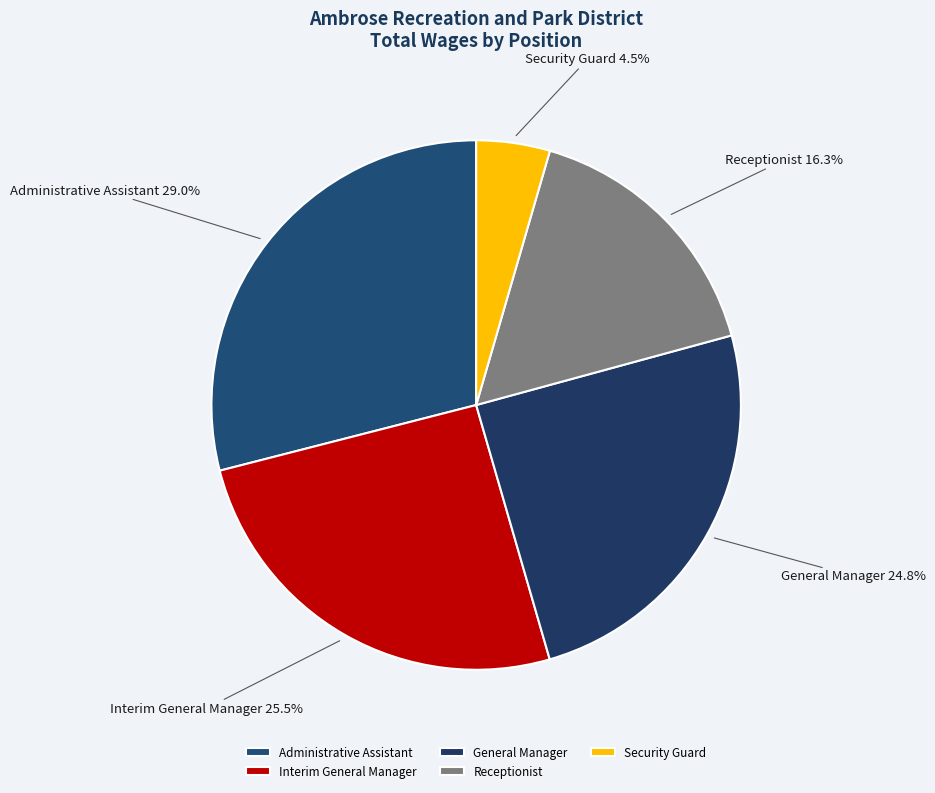

What is the largest slice in the pie chart?

Administrative Assistant